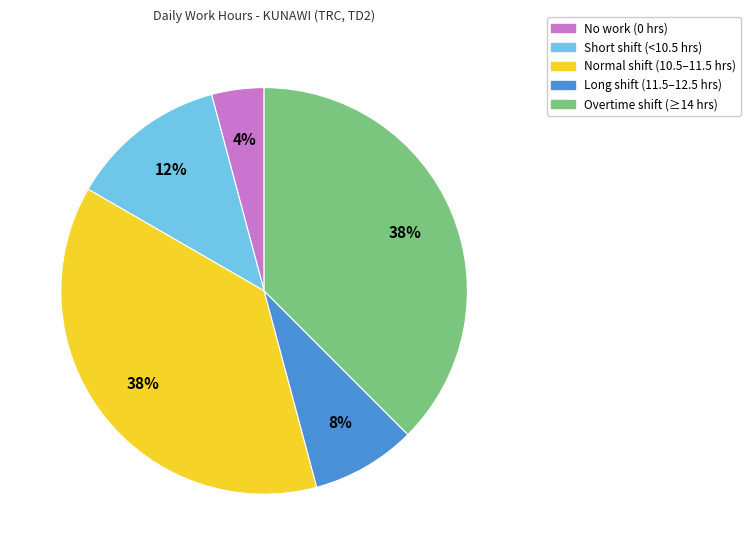

To the nearest percent, what is the average slice percentage?

20%